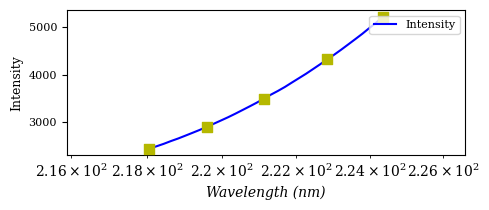

What is the smallest value displayed?

2447.8